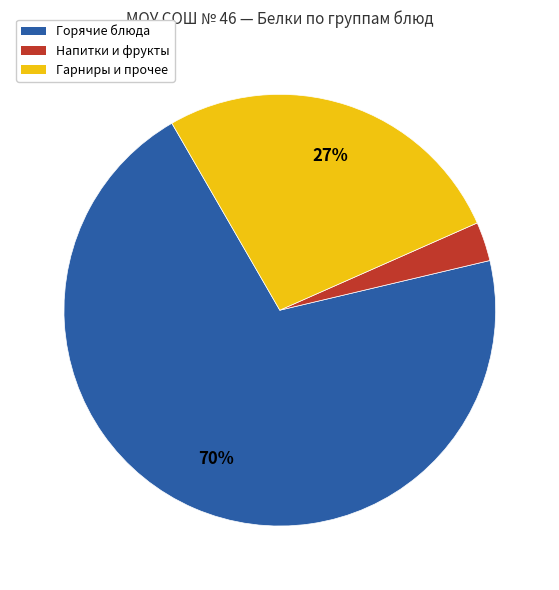

Is there any slice that represents more than half of the pie?

Yes